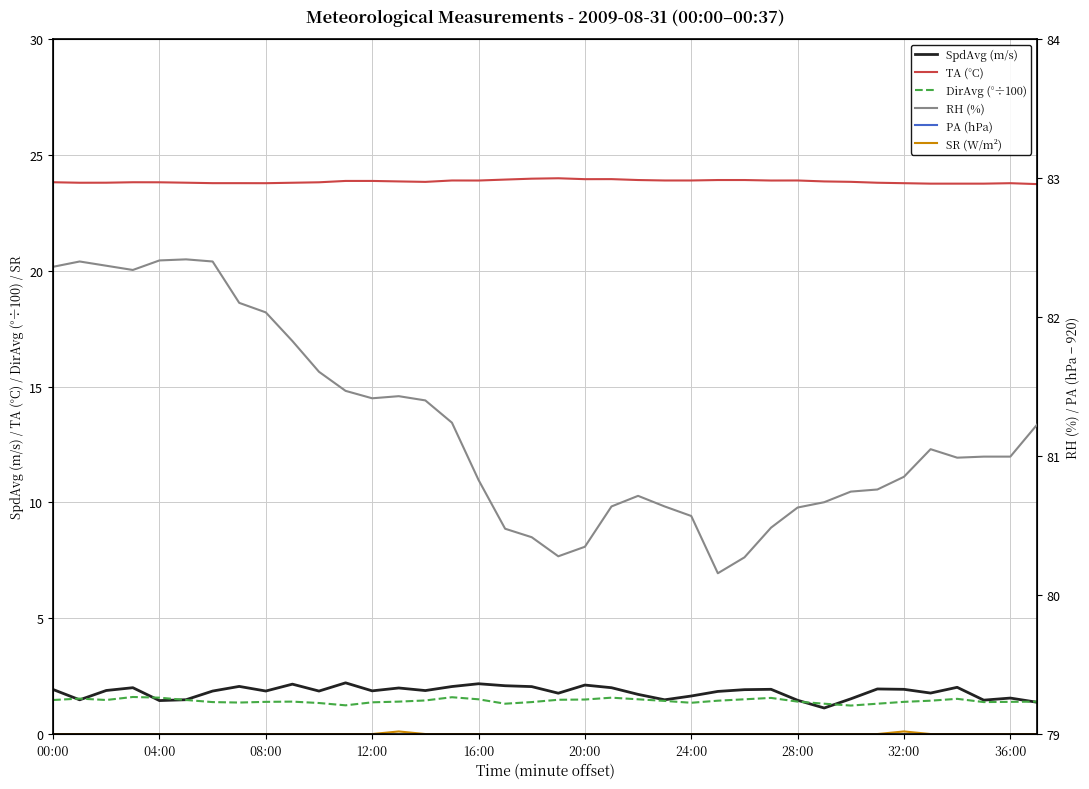

What is the sum of all TA (°C) values?

906.3